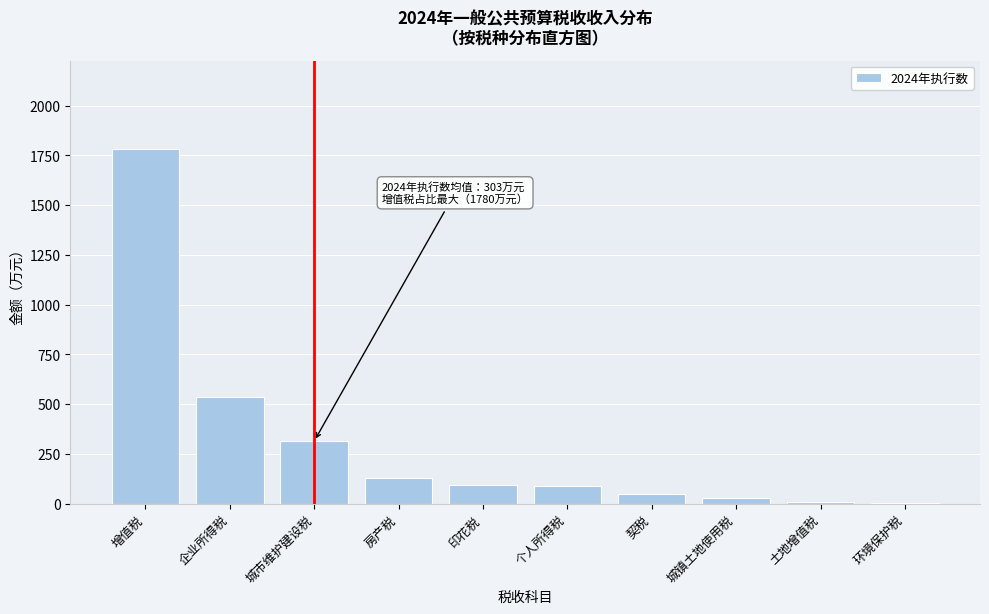

What is the sum of all values?

3032